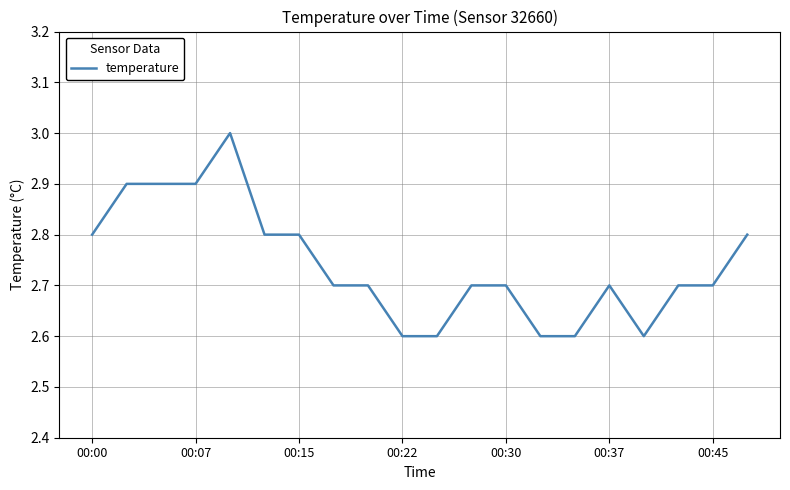

What is the smallest value displayed?

2.6